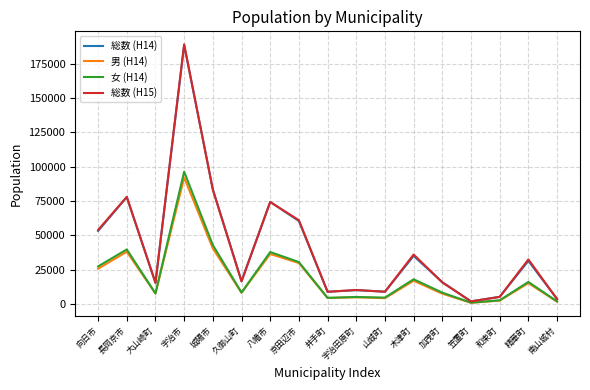

The 総数 (H14) series shows 10133 at 宇治田原町. True or false?

True